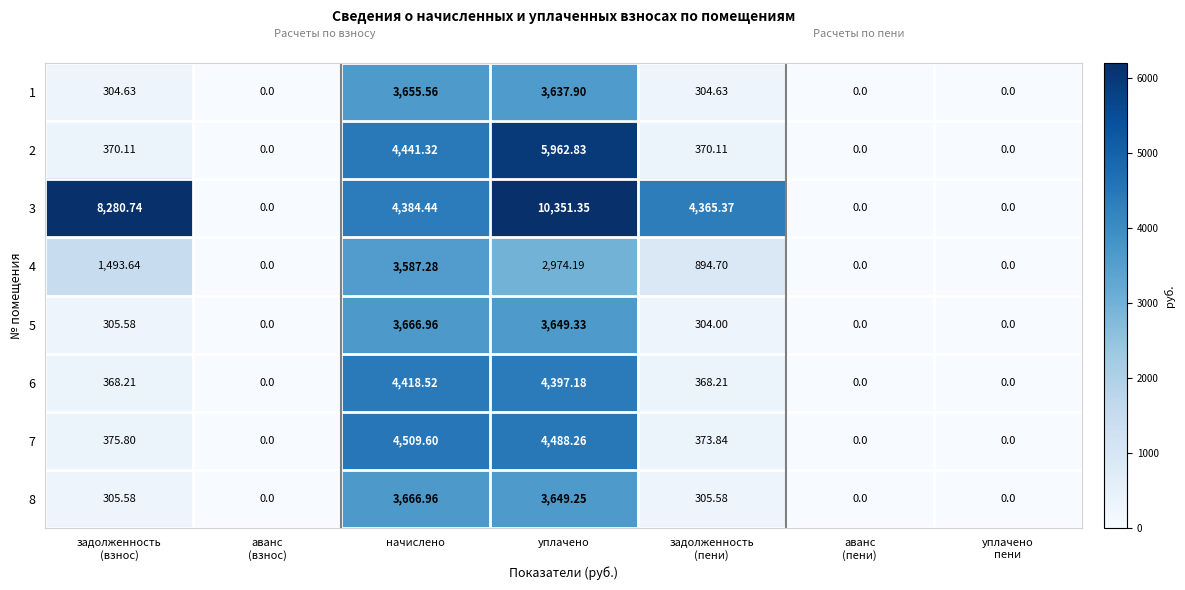

At how many categories does at least one series exceed 6785?

2